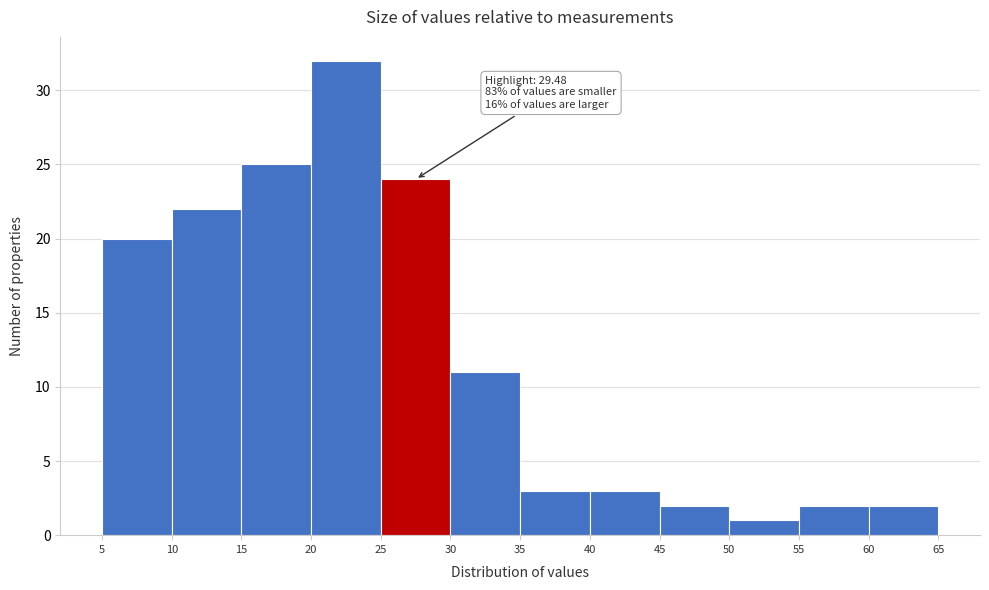

Which range on the x-axis has the tallest bar?

20 to 25